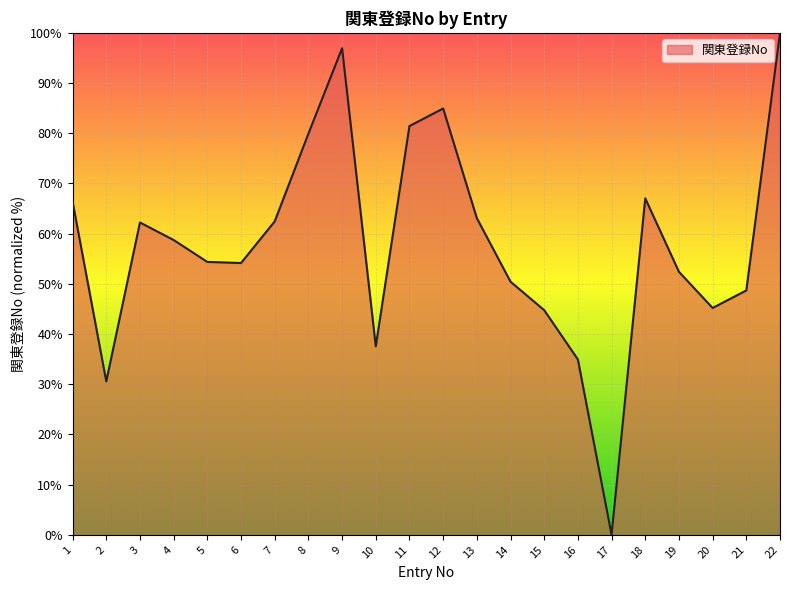

Which has a higher value, 1 or 20?

1